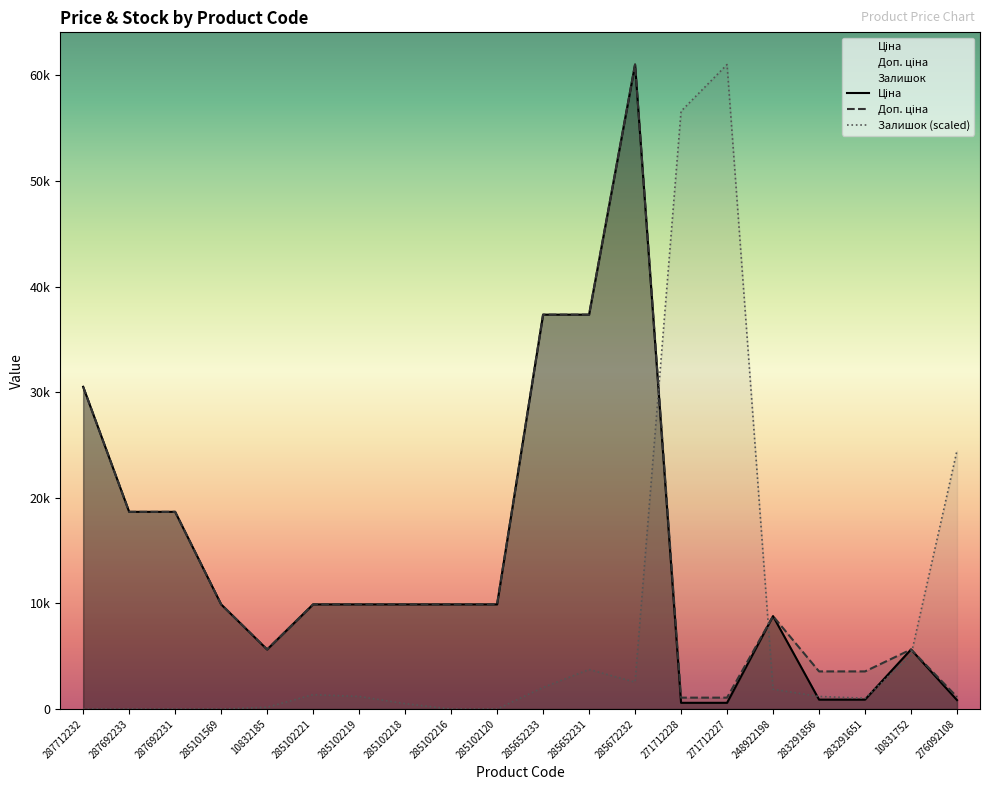

How many interior local peaks does the Залишок series have?

3